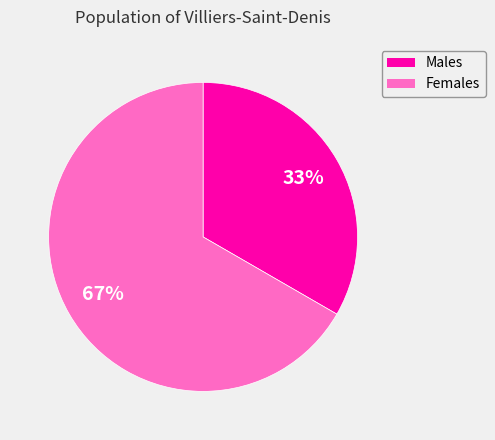

To the nearest percent, what is the average slice percentage?

50%